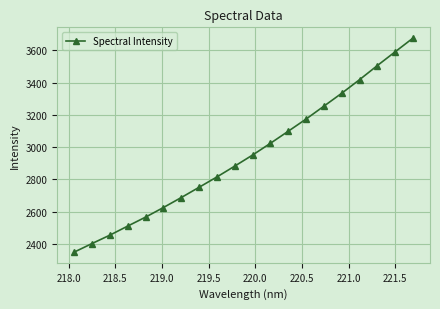

What is the smallest value displayed?

2350.3